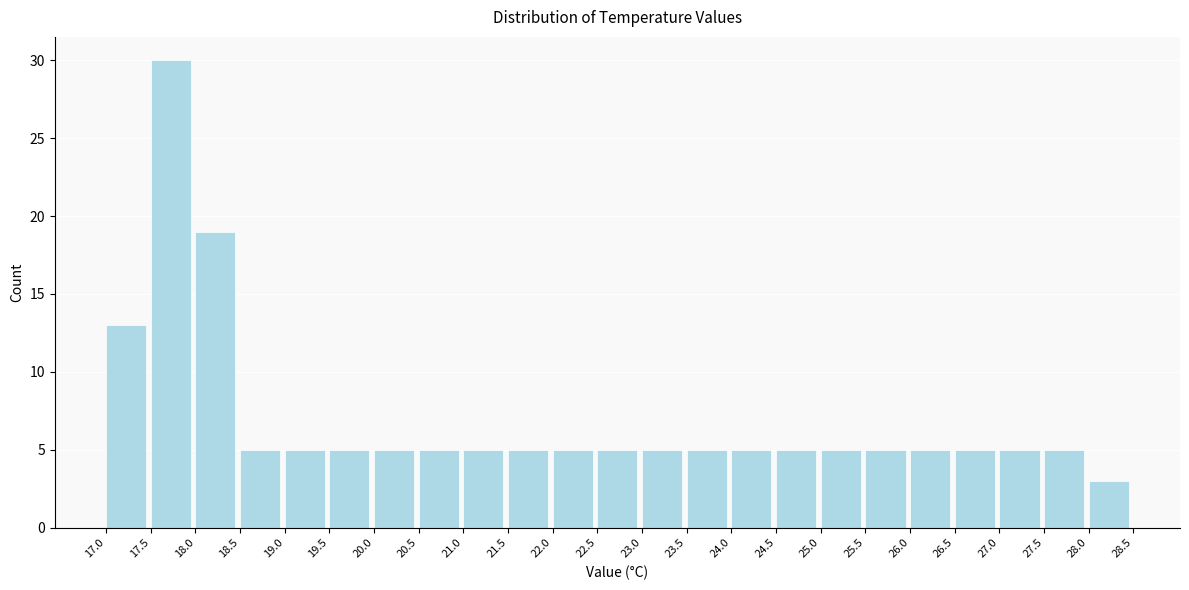

Over which range of the x-axis is the bar tallest?

17.5 to 18.0